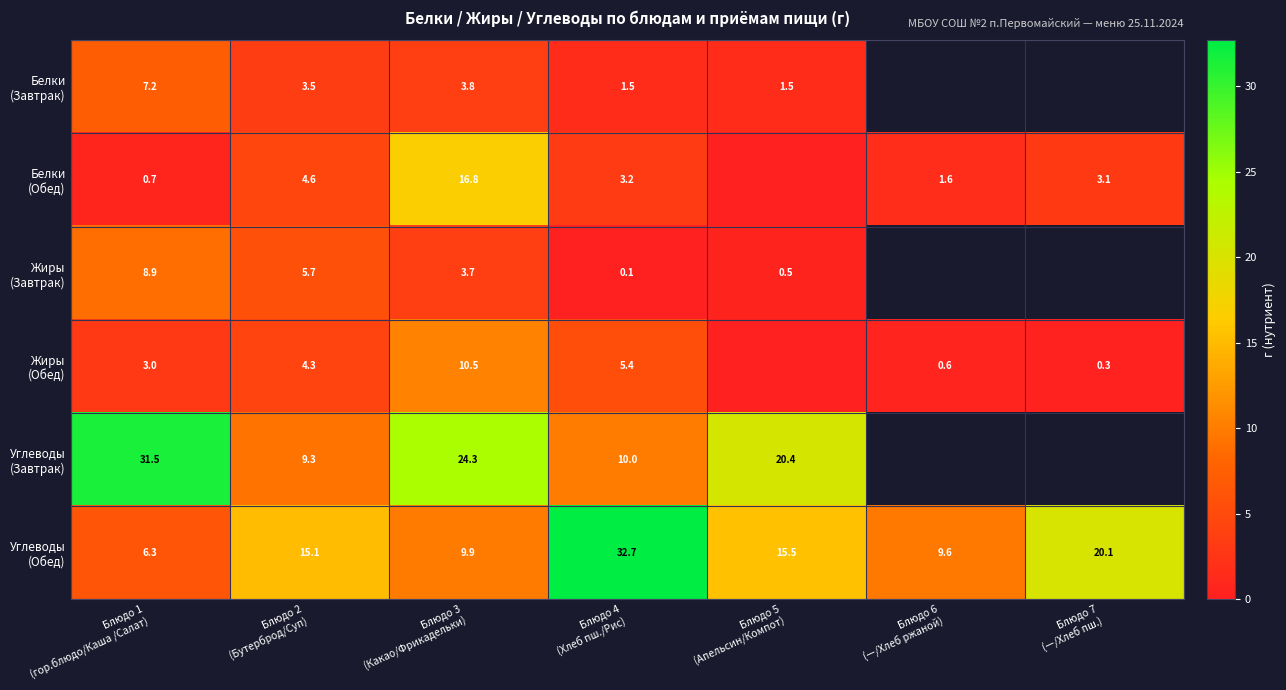

List the series in order of their peak value, lowest first.

Белки (Завтрак), Жиры (Завтрак), Жиры (Обед), Белки (Обед), Углеводы (Завтрак), Углеводы (Обед)